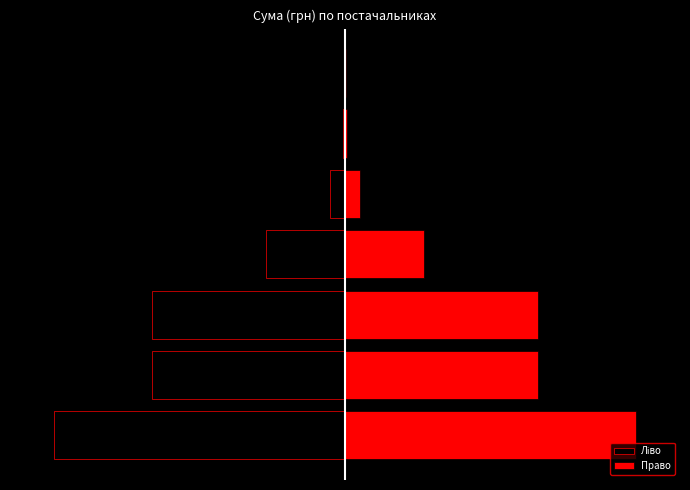

How many bars are there in each group?

2